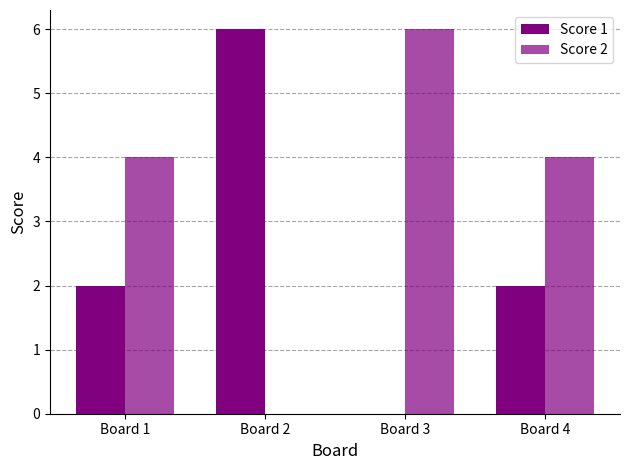

How many Score 1 values are between 2 and 6?

3